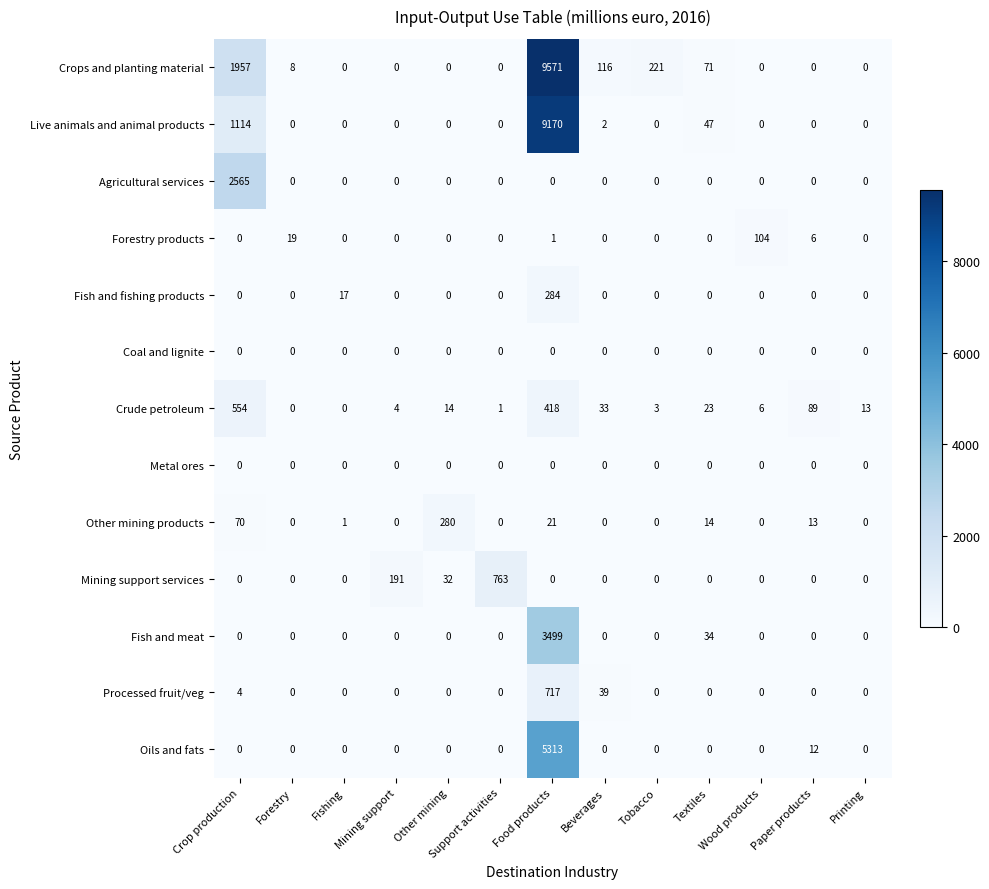

Which label corresponds to the largest value in the chart?

Food products